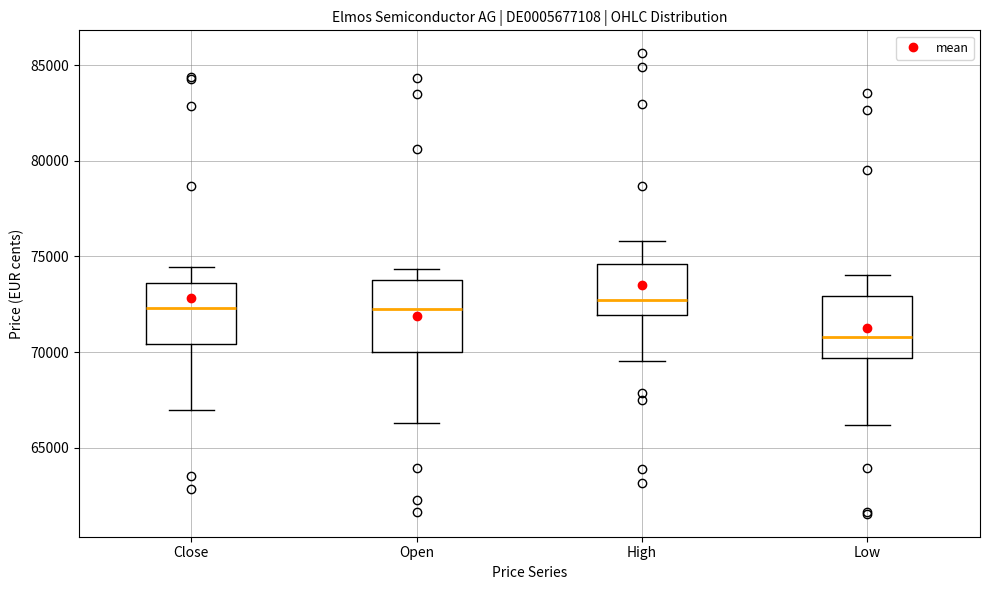

Reading left to right, read every box against the y-axis: the position of its median line, the range the box covers, and the ends of its whiskers. The values are not printed on the chart, so give them approximately, as read against the axis.

Close: median 72500, box 70500 to 73500, whiskers 67000 to 74500
Open: median 72500, box 70000 to 74000, whiskers 66500 to 74500
High: median 72500, box 72000 to 74500, whiskers 69500 to 76000
Low: median 71000, box 69500 to 73000, whiskers 66000 to 74000